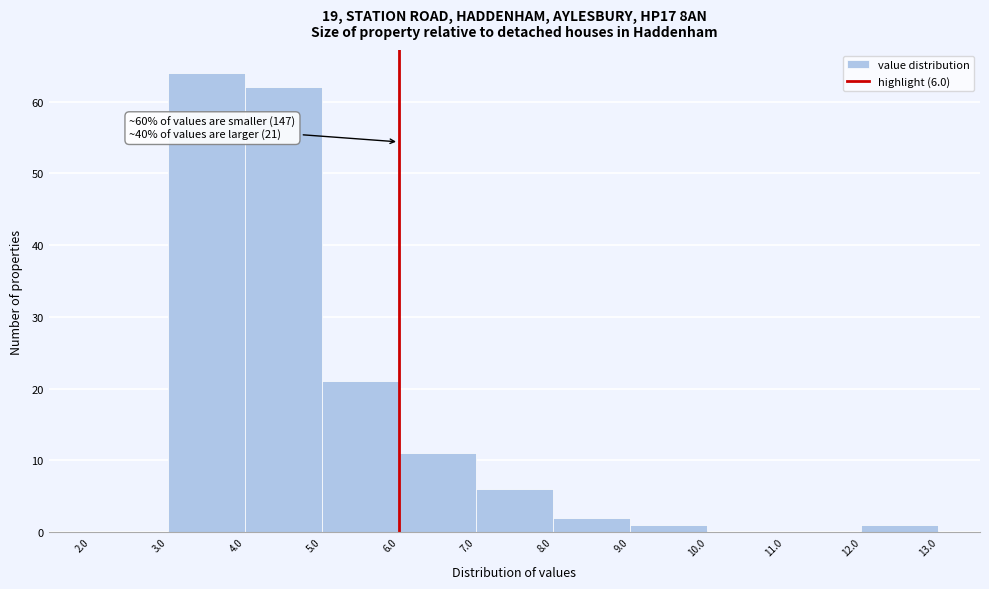

Which range on the x-axis has the tallest bar?

3.0 to 4.0